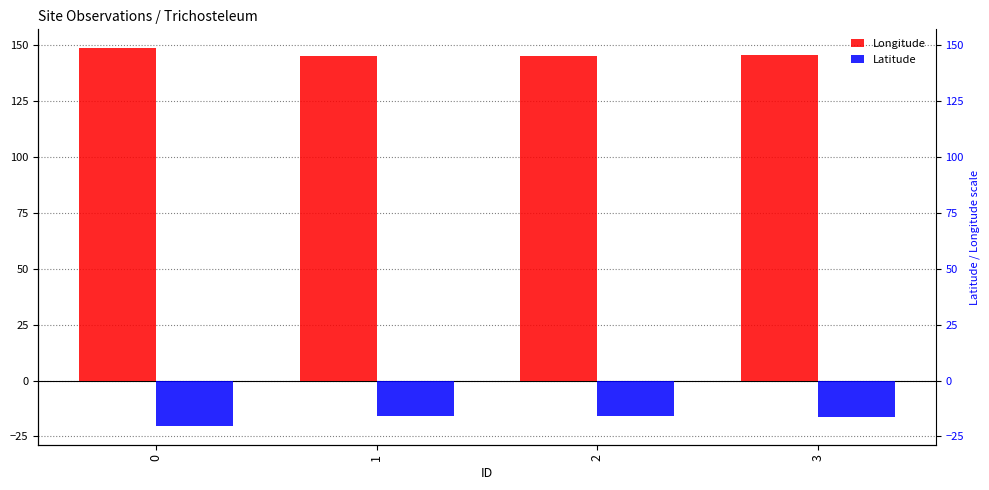

Is the value of Latitude at 1 greater than the value of Longitude at 2?

No